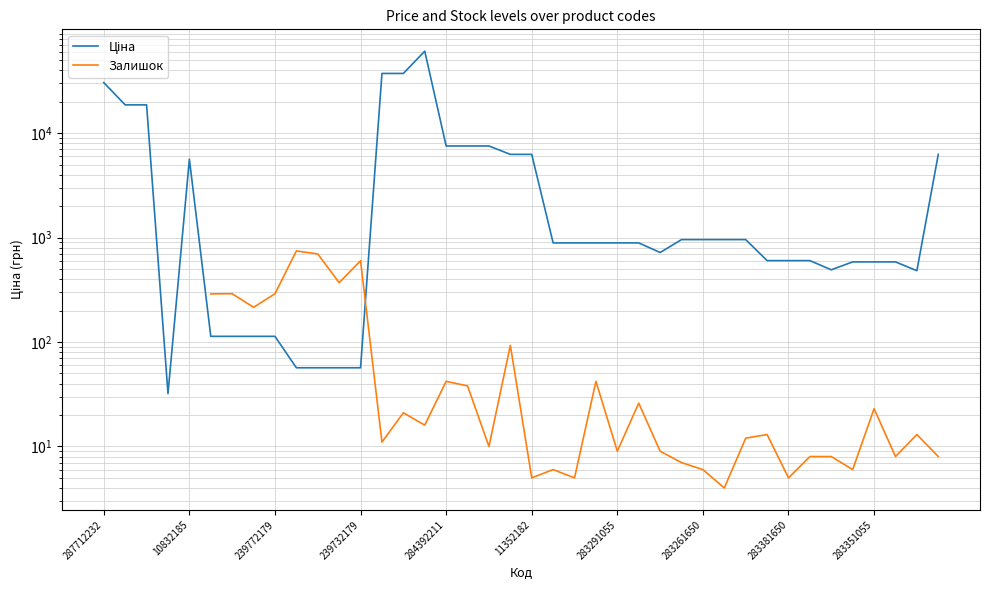

How many interior local valleys does the Залишок series have?

12